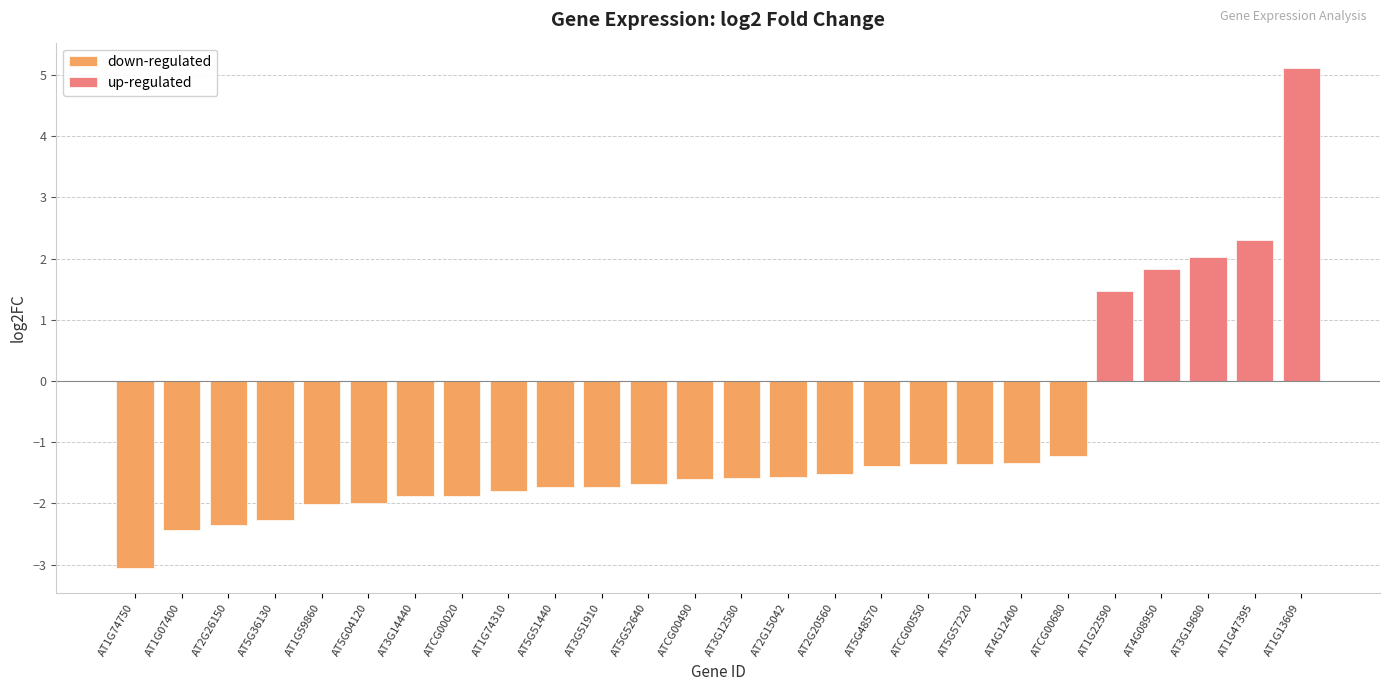

What is the sum of the values at ATCG00490 and AT1G22590?

-0.1